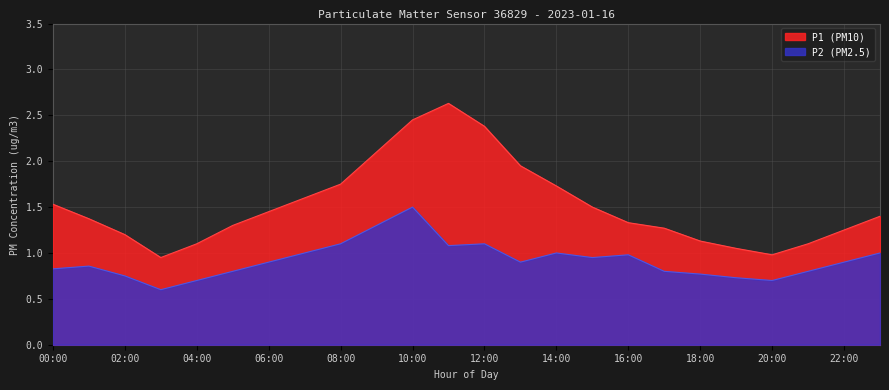

Reading right to left, list all the values displayed in this chart.

23:00=1.4	22:00=1.2	21:00=1.1	20:00=1.0	19:00=1.1	18:00=1.1	17:00=1.3	16:00=1.3	15:00=1.5	14:00=1.7	13:00=1.9	12:00=2.4	11:00=2.6	10:00=2.5	09:00=2.1	08:00=1.8	07:00=1.6	06:00=1.4	05:00=1.3	04:00=1.1	03:00=0.9	02:00=1.2	01:00=1.4	00:00=1.5